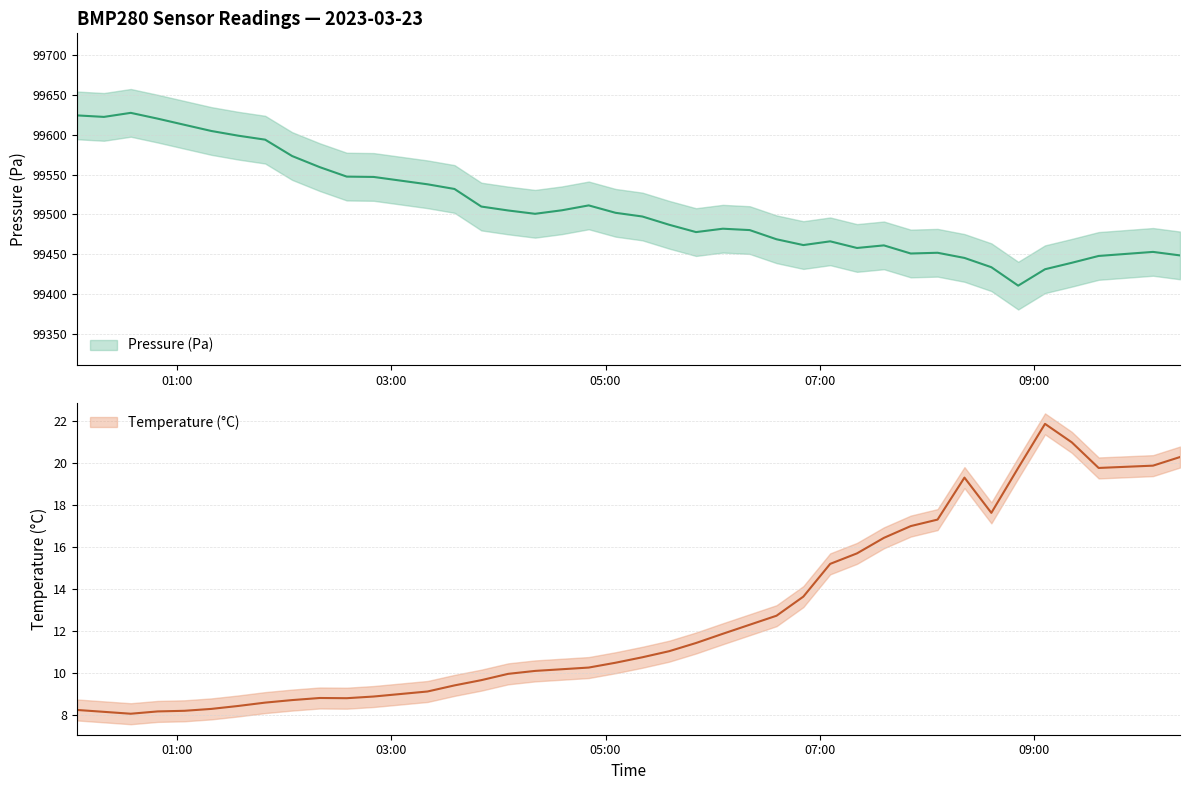

What is the total value across all series at 2023-03-23T06:20:46?

99492.5